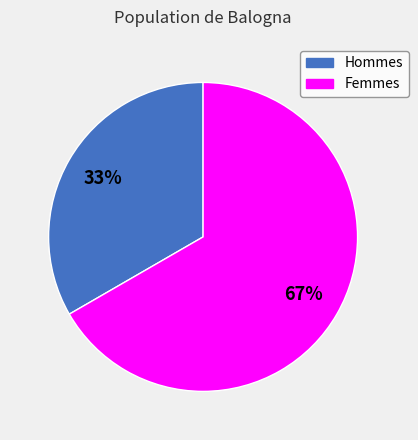

Is the sum of Femmes and Hommes greater than half?

Yes